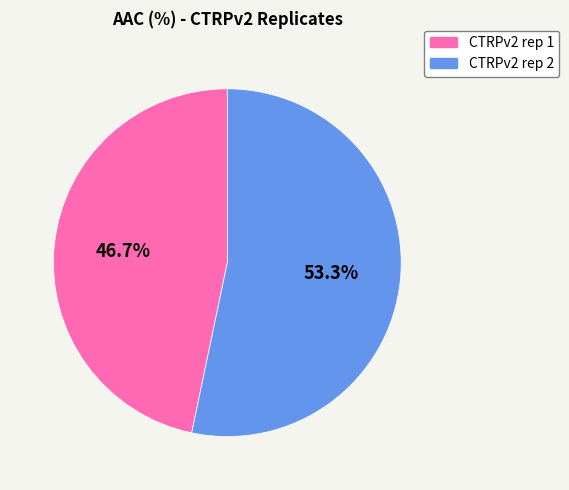

Which category has the smallest portion of the pie?

CTRPv2 rep 1